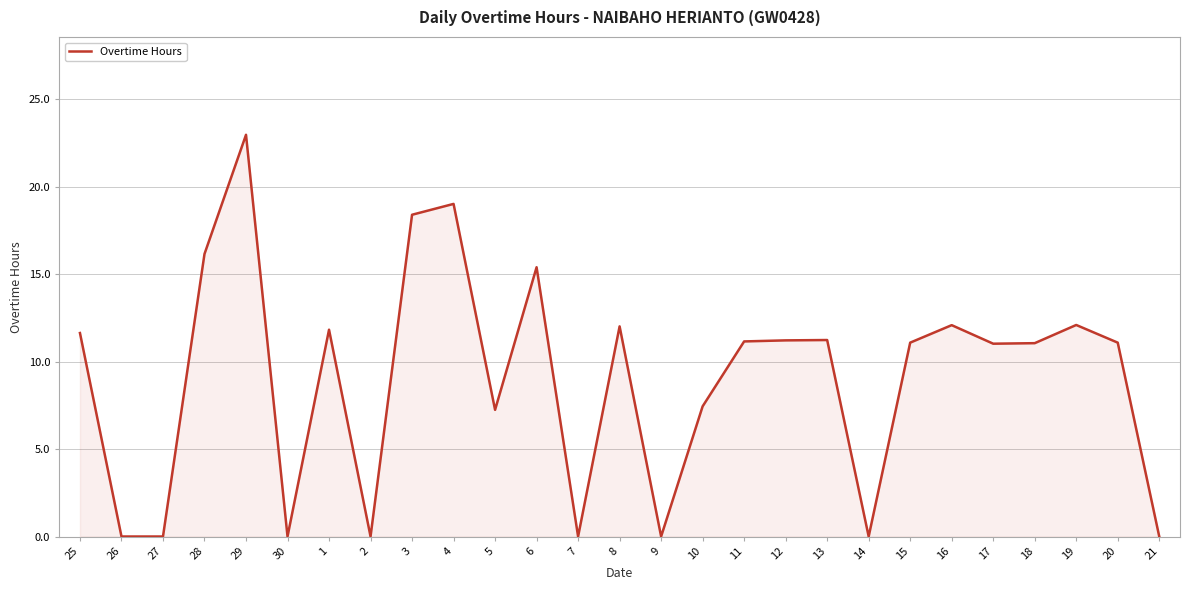

The value at 17 is 11.0. True or false?

True